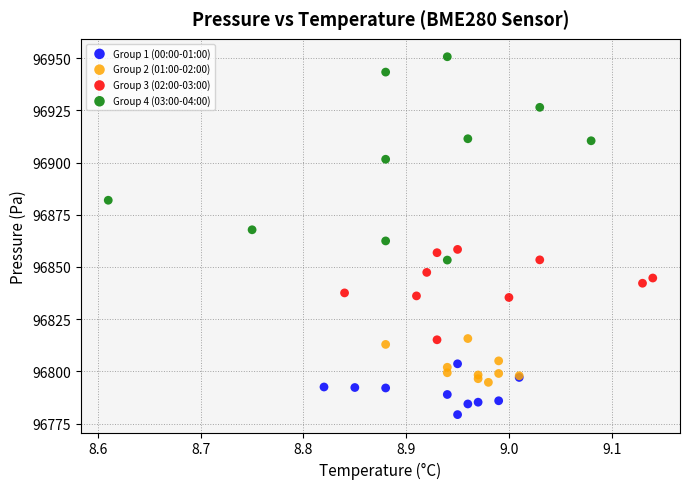

Which series contains the highest Y value?

Group 4 (03:00-04:00)